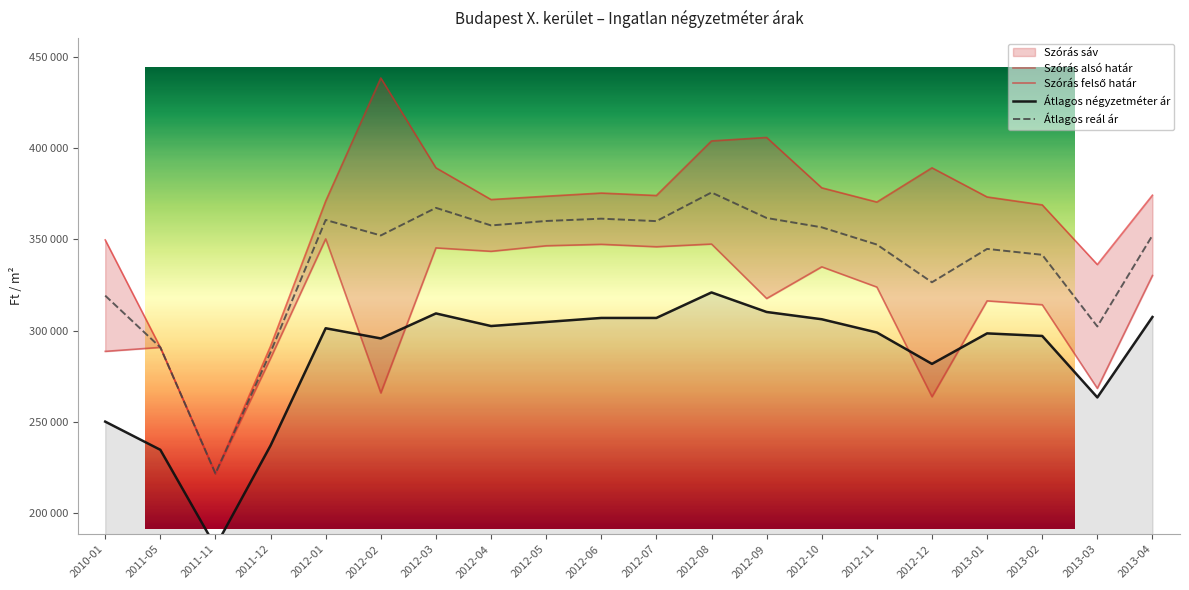

Reading left to right, what are all the values shown in this chart?

Szórás alsó határ: 288623	290820	221697	284841	350259	265840	345318	343440	346476	347274	345934	347429	317582	334944	323854	263770	316294	314172	268336	330175
Szórás felső határ: 349687	290820	221697	291487	370979	438406	389194	371806	373624	375360	374020	403915	405818	378230	370434	389186	373220	368888	336190	374183
Átlagos négyzetméter ár: 250131	234693	181666	237043	301290	295704	309408	302505	304720	306936	306936	320913	310204	306222	298975	281767	298478	297073	263396	307450
Átlagos reál ár: 319155	290820	221697	288164	360619	352123	367256	357623	360050	361317	359977	375672	361700	356587	347144	326478	344757	341530	302263	352179